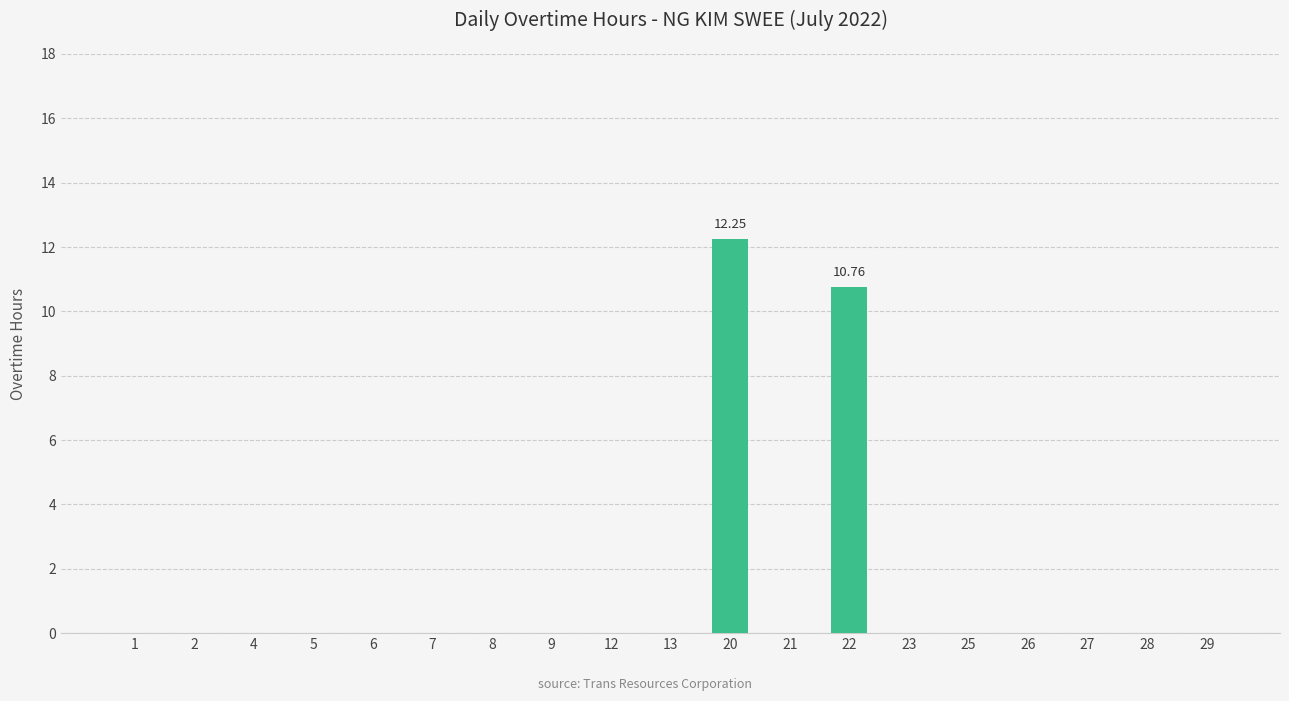

The value at 27 is -7.1. True or false?

False